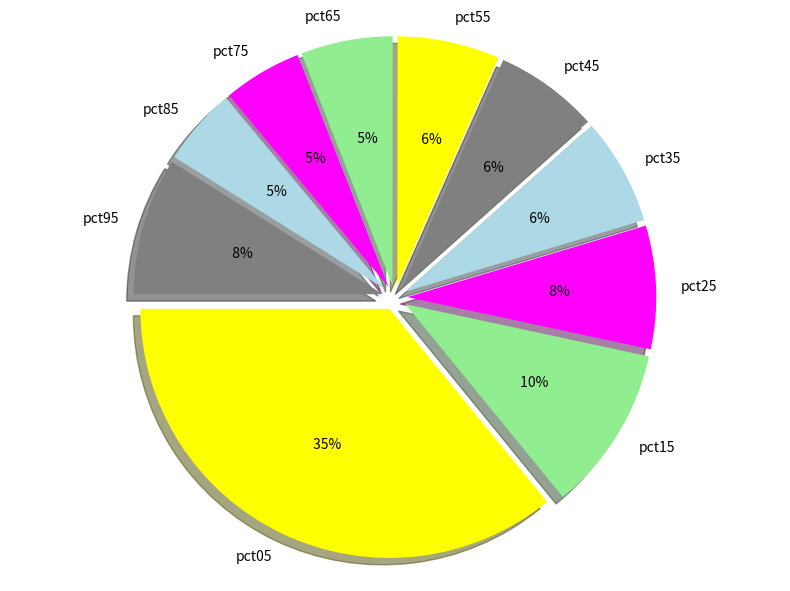

To the nearest percent, what is the combined percentage of pct25 and pct95?

17%